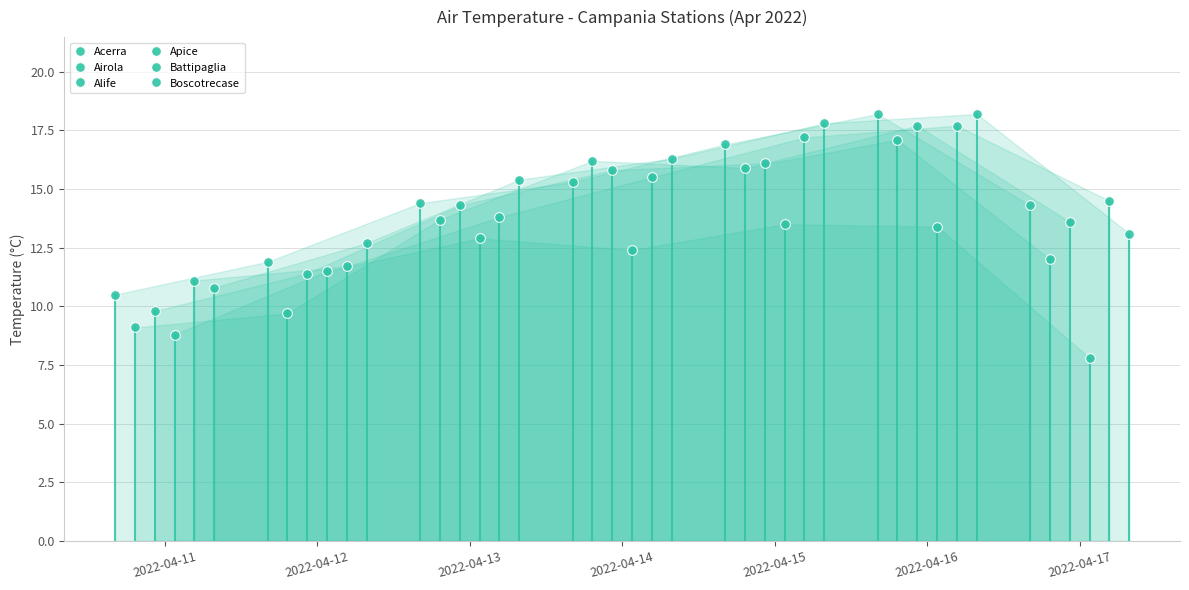

At how many categories does at least one series exceed 16?

3